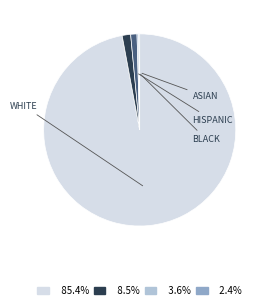

Is there a majority slice in this chart?

Yes